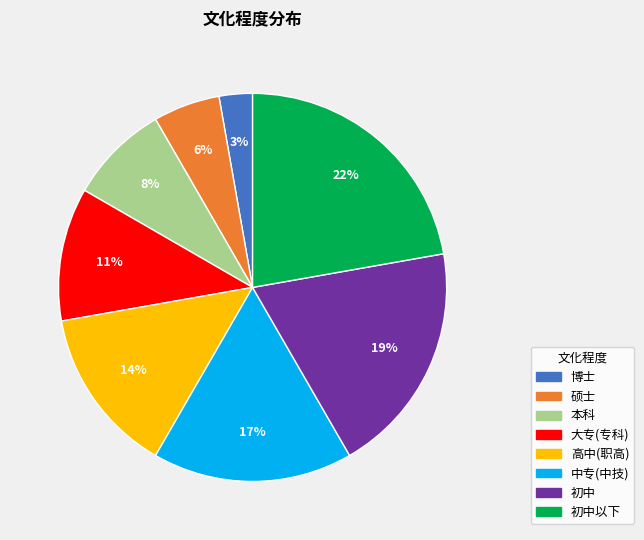

To the nearest percent, what is the average slice percentage?

12%